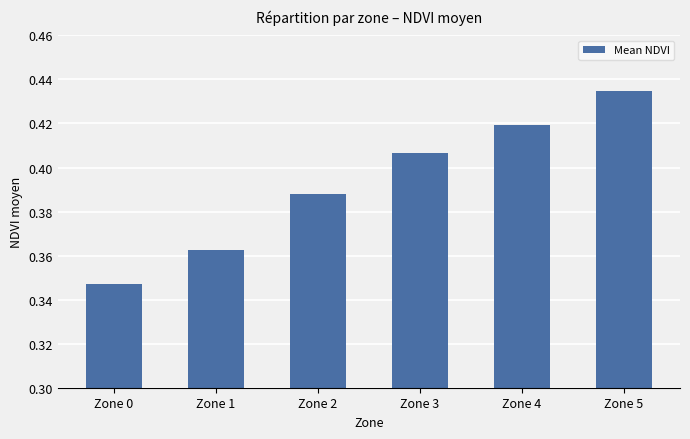

Count the number of categories in the chart.

6